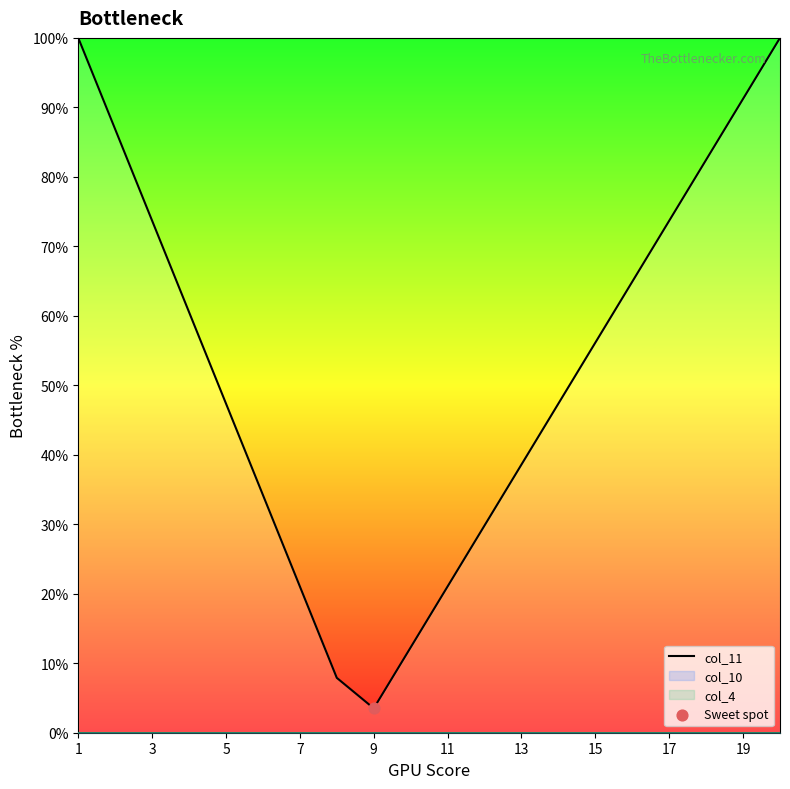

What is the highest value of the col_11 series?

100.0